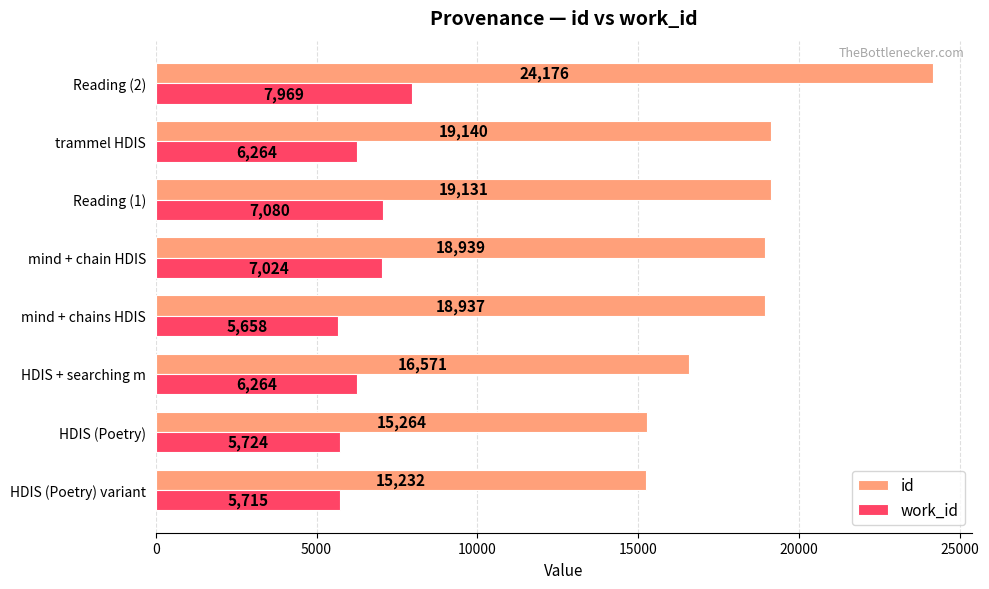

The id series shows 41507 at Reading (2). True or false?

False